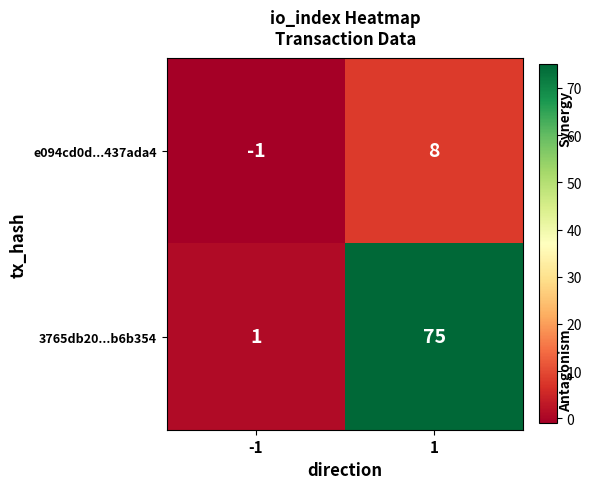

Rank the series by their average value, from lowest to highest.

e094cd0d...437ada4, 3765db20...b6b354